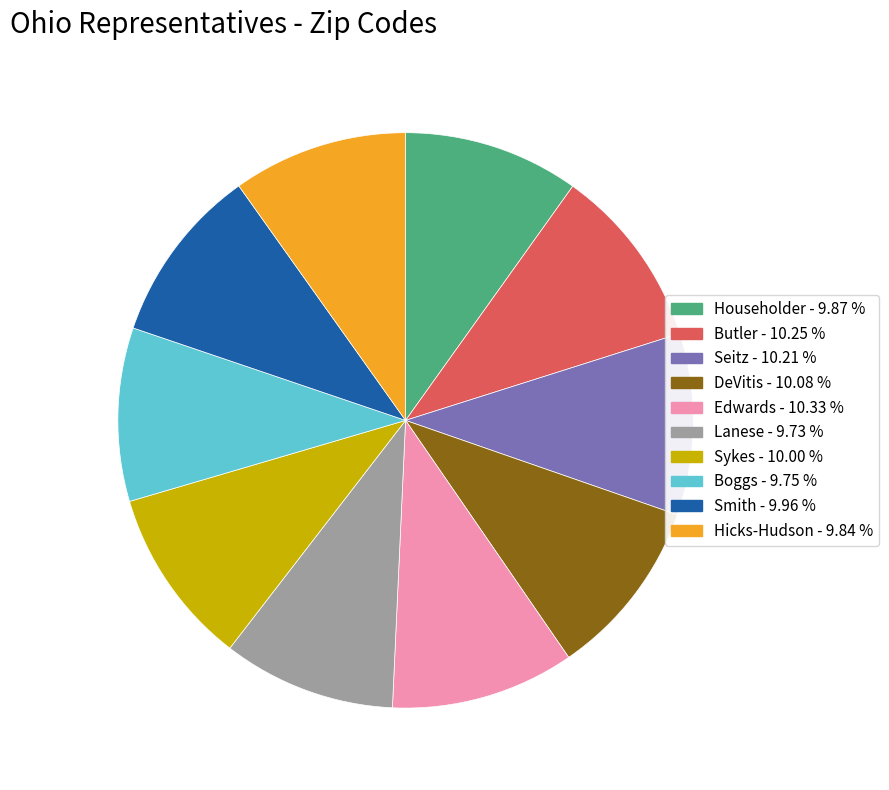

Is the sum of Butler and Lanese greater than half?

No